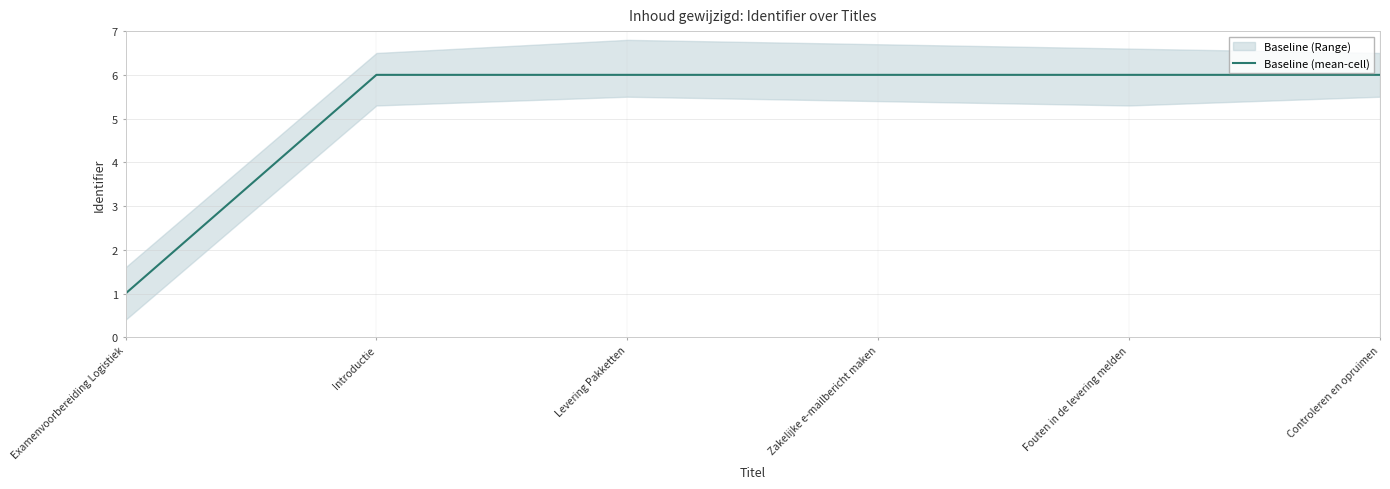

Which label corresponds to the smallest value in the chart?

Examenvoorbereiding Logistiek